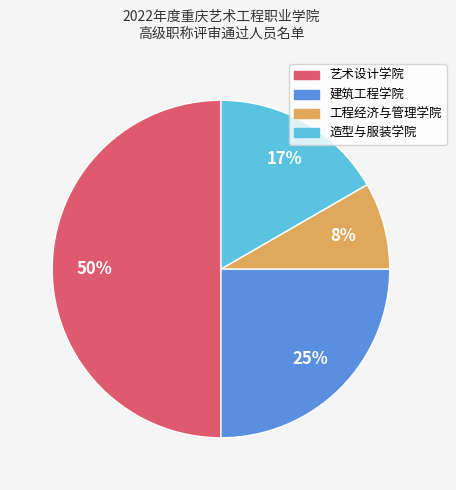

The 工程经济与管理学院 slice represents 8% of the pie. True or false?

True